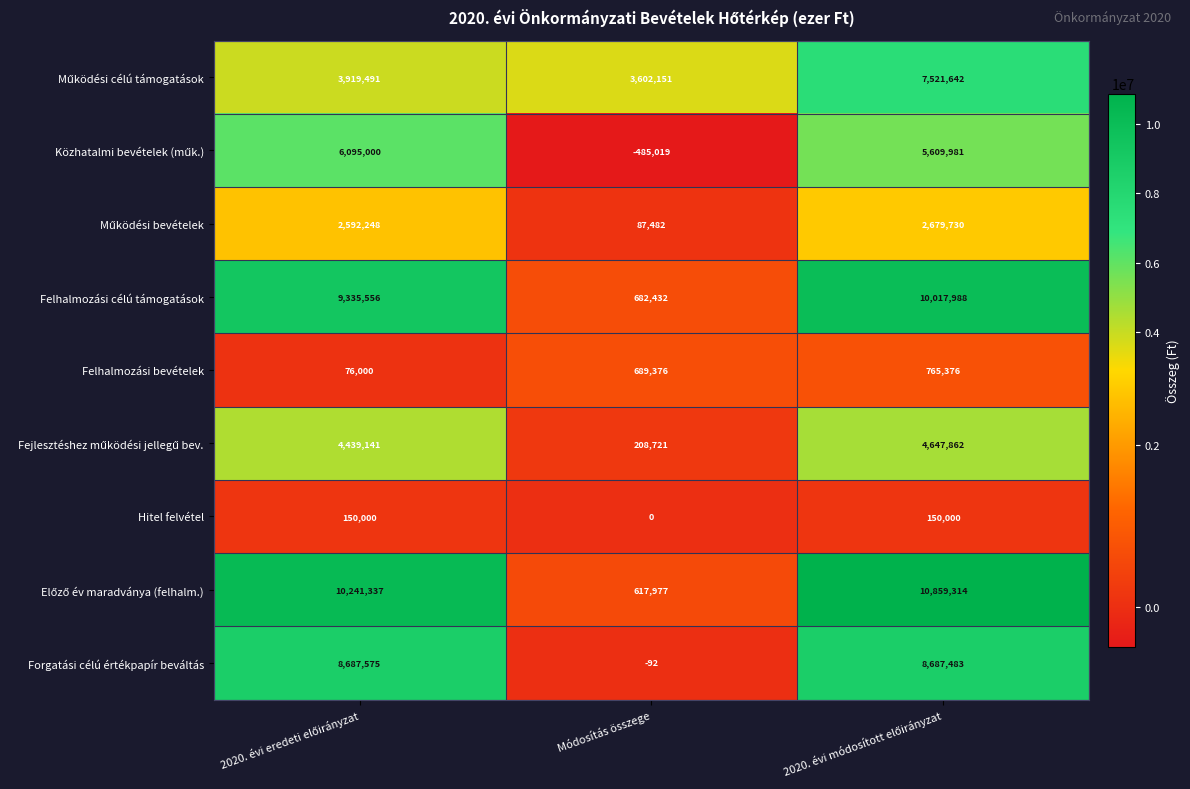

How many series are shown in this chart?

9